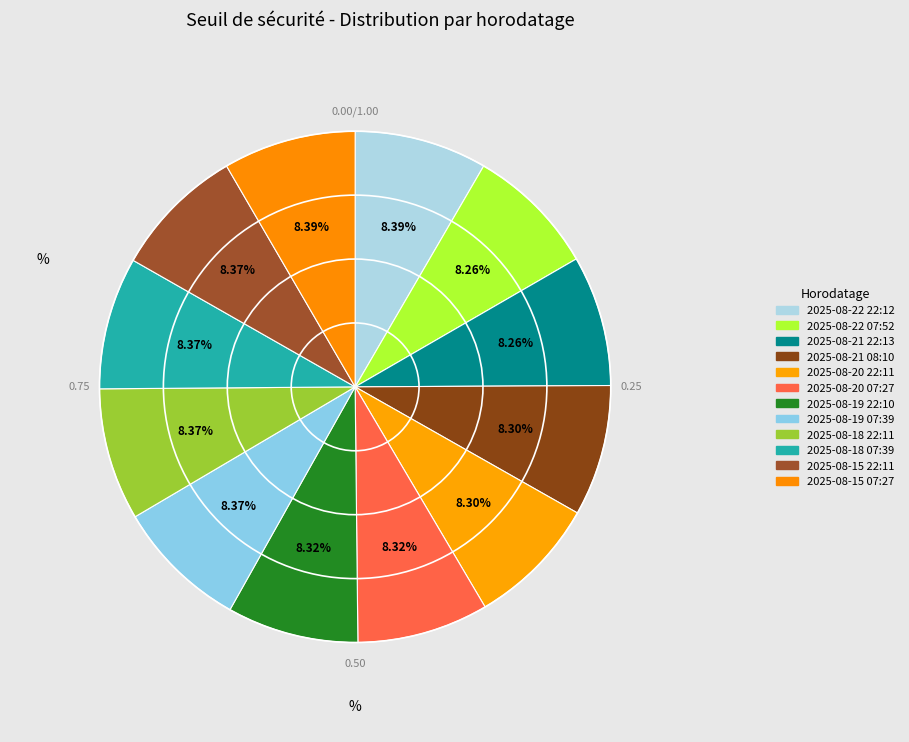

The 2025-08-21 08:10 slice represents 23% of the pie. True or false?

False